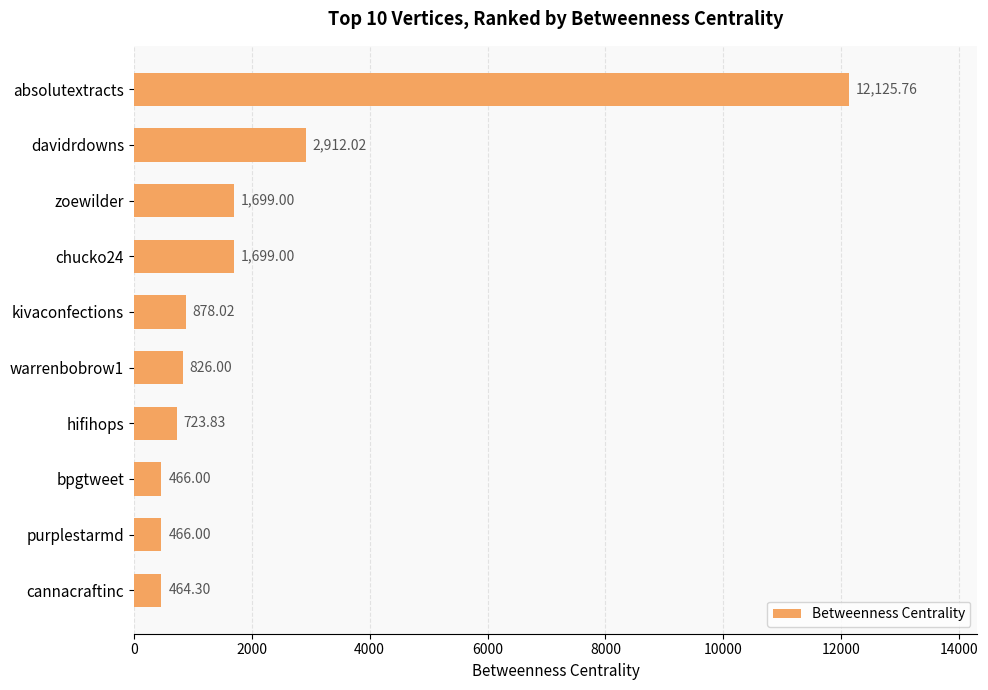

What is the difference between the values at kivaconfections and zoewilder?

821.0